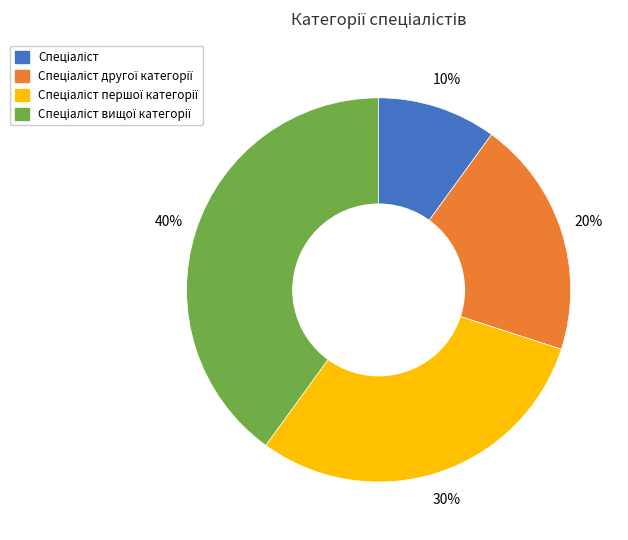

Is there a majority slice in this chart?

No